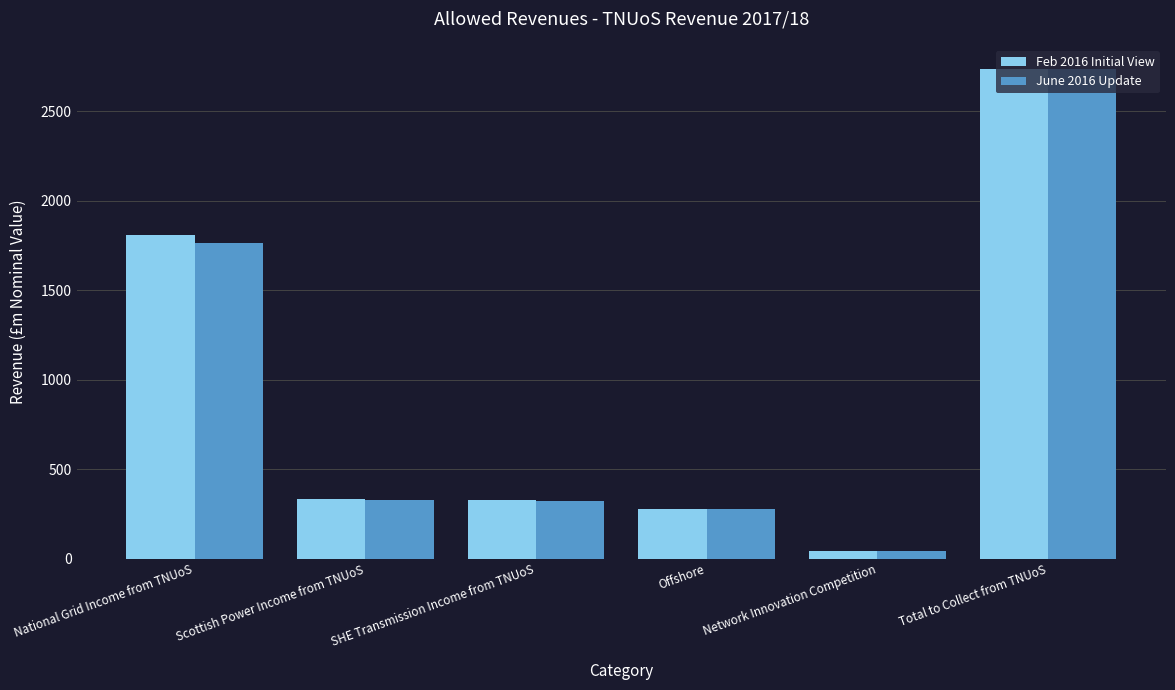

What is the difference between the second highest and minimum values in the Feb 2016 Initial View series?

1765.9